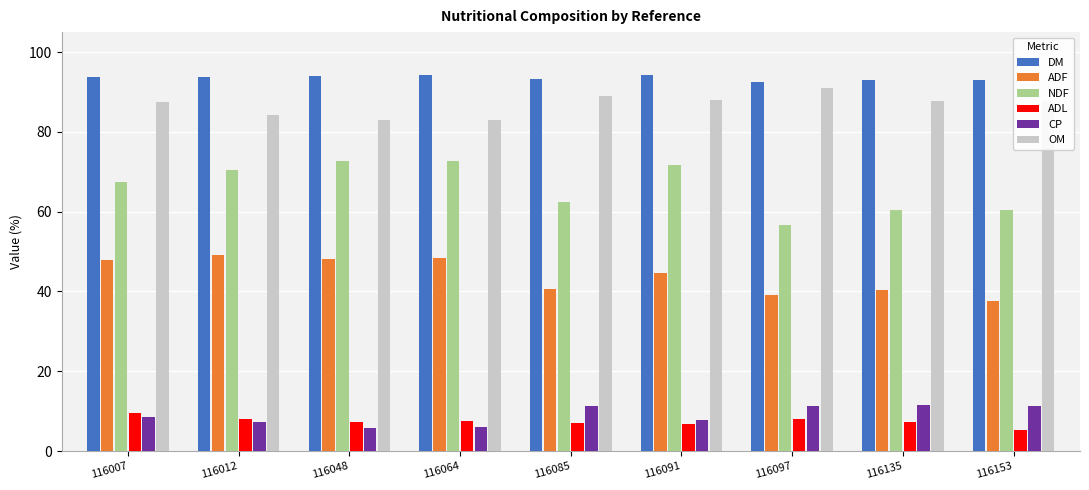

The value of DM at 116091 is 94.3. True or false?

True